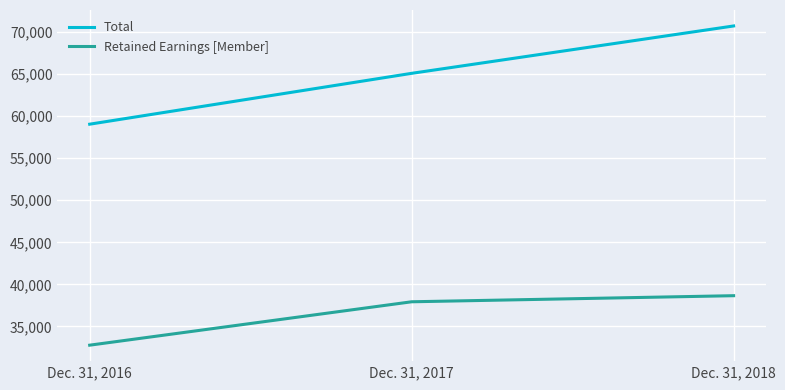

Is the value of Total at Dec. 31, 2018 greater than the value of Retained Earnings [Member] at Dec. 31, 2016?

Yes